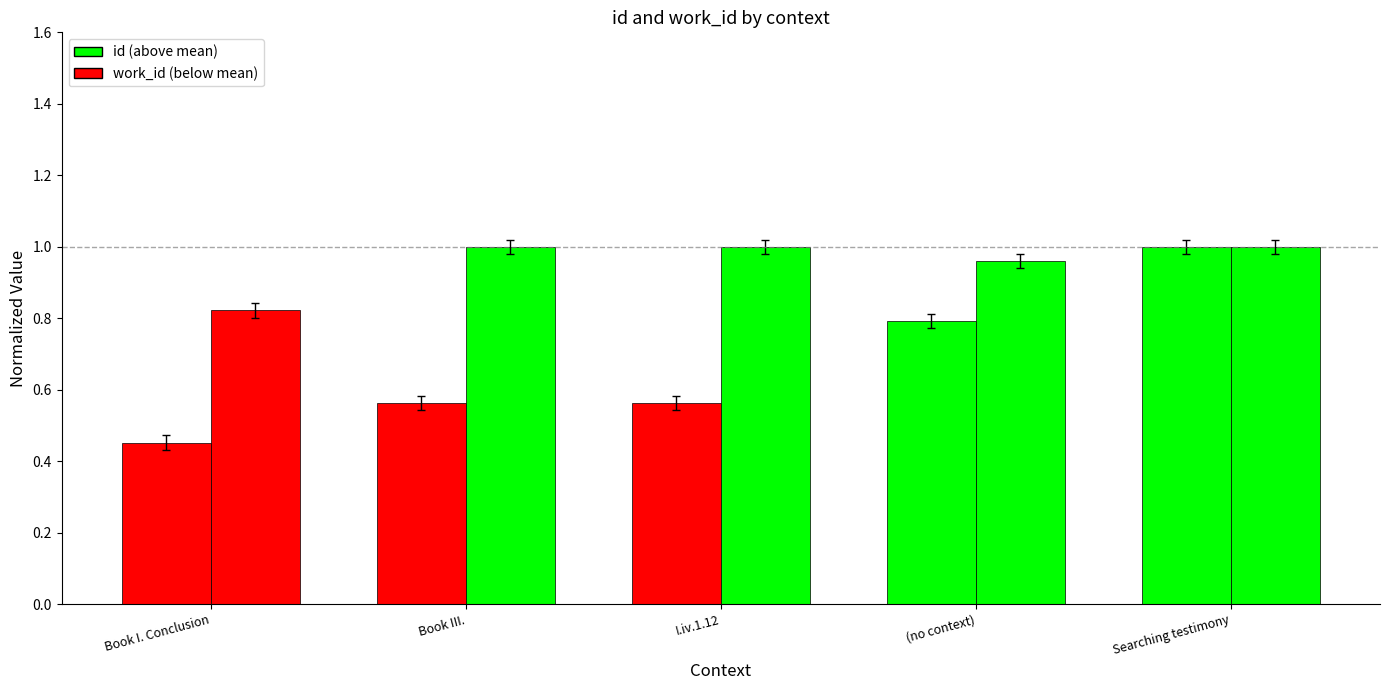

How many series are shown in this chart?

2